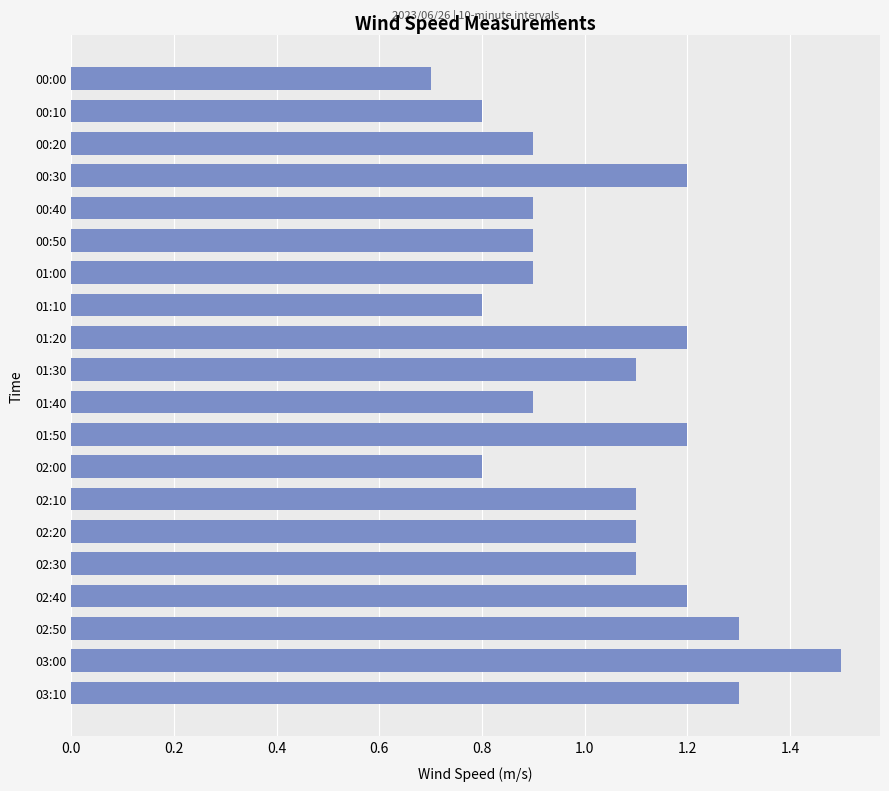

What is the maximum value shown in the chart?

1.5